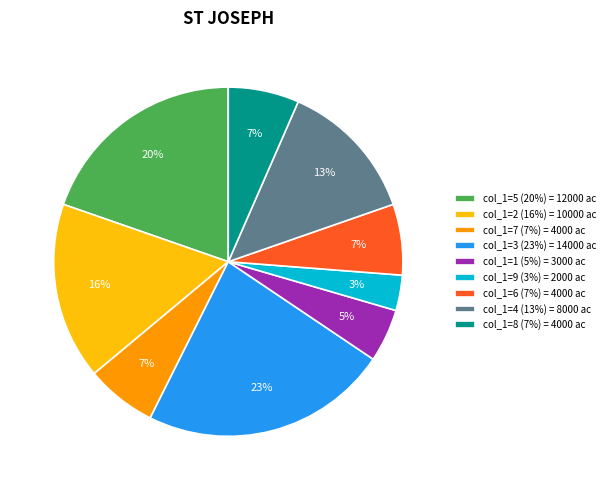

Combined, do col_1=8 (7%) = 4000 ac and col_1=2 (16%) = 10000 ac account for over 50%?

No